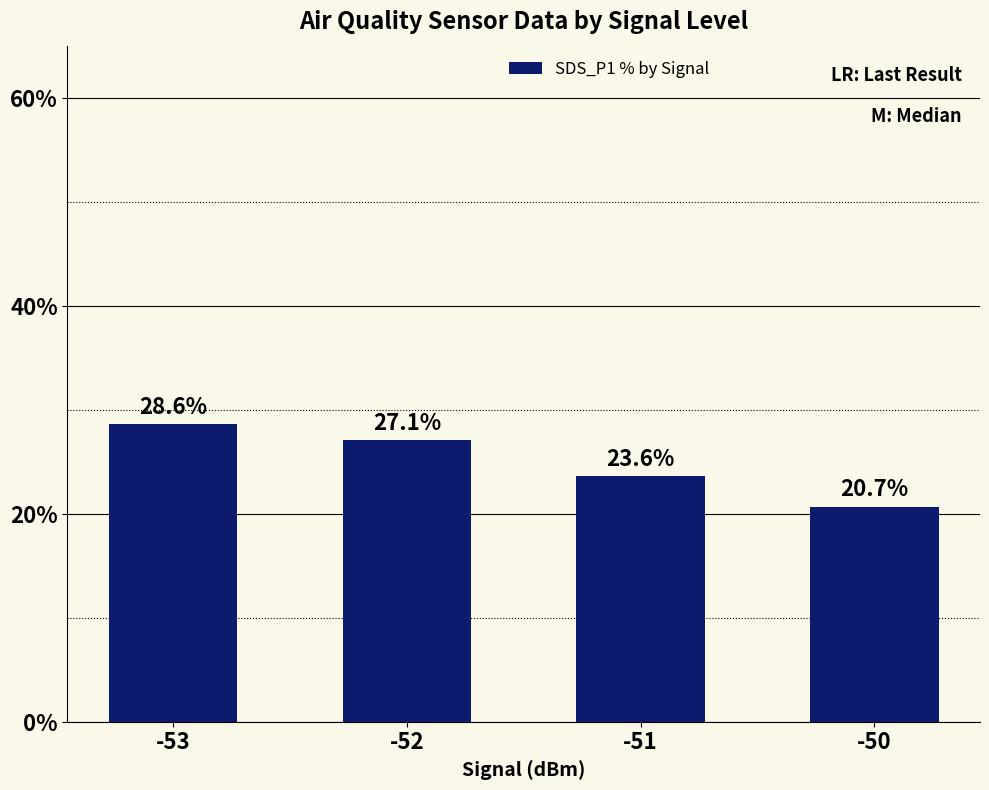

How many bars are there in total?

4